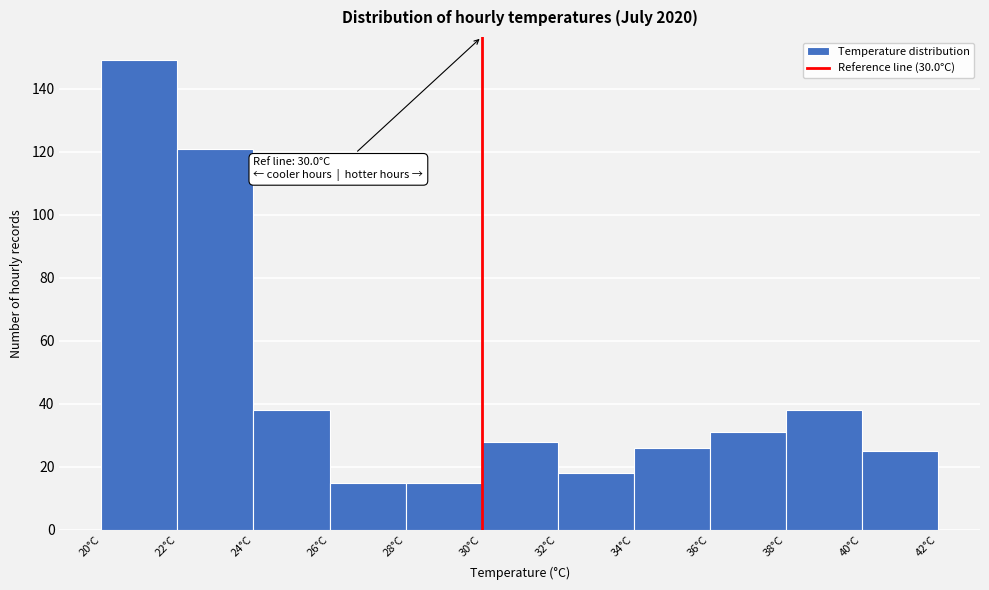

Over which range of the x-axis is the bar tallest?

20 to 22